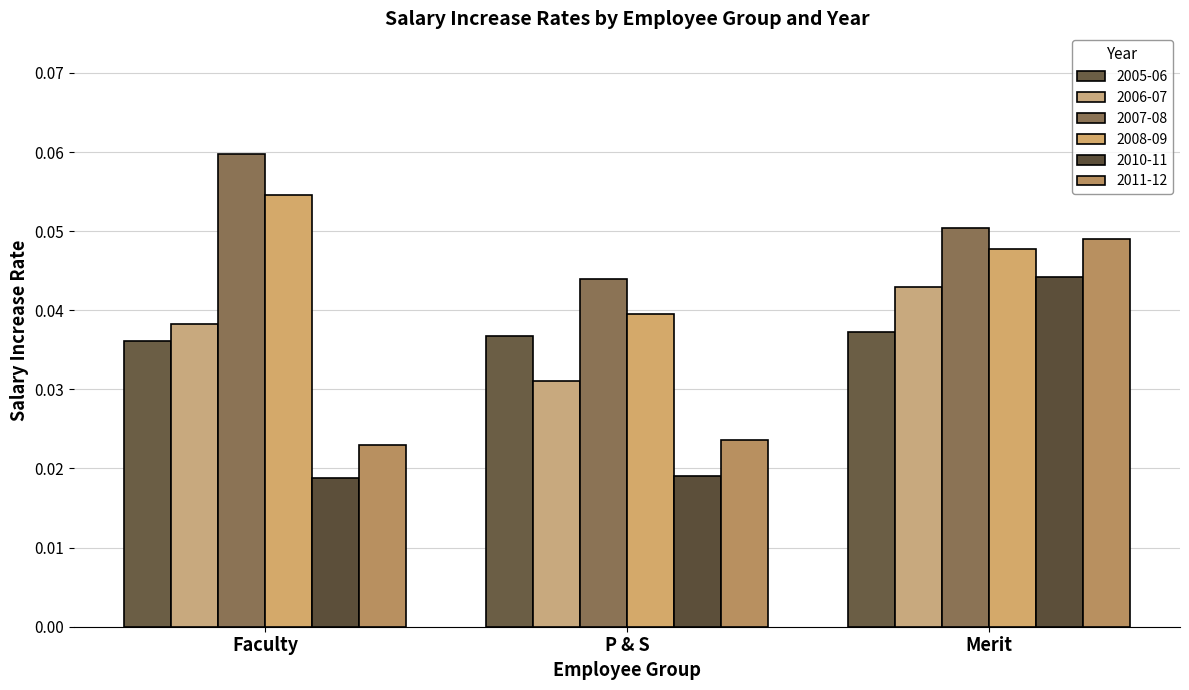

At P & S, list the series in order from smallest to largest.

2010-11, 2011-12, 2006-07, 2005-06, 2008-09, 2007-08